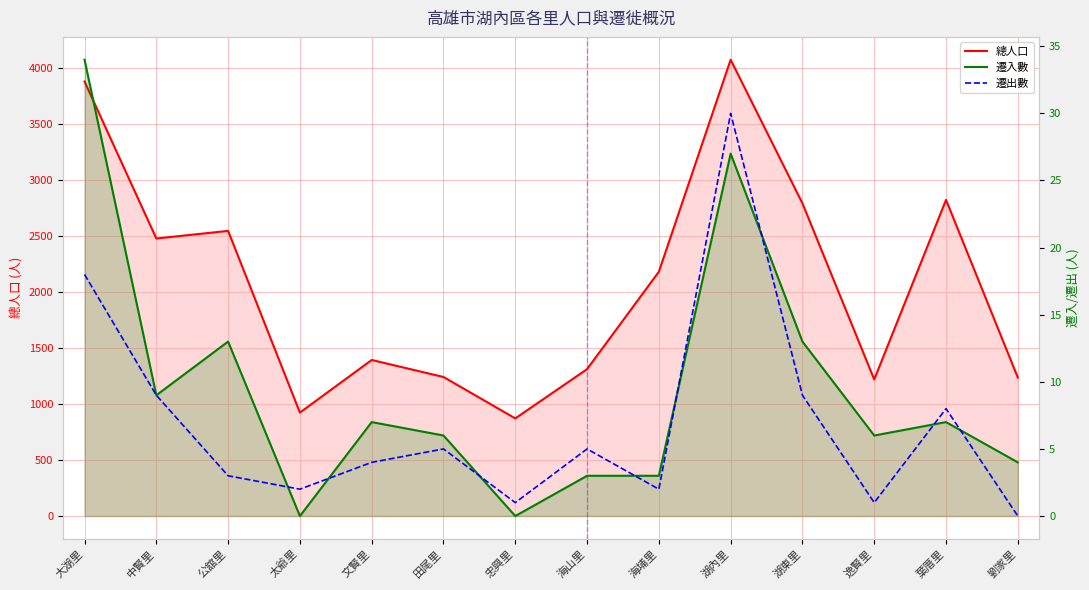

True or false: 總人口 and 遷入數 cross at least once.

False